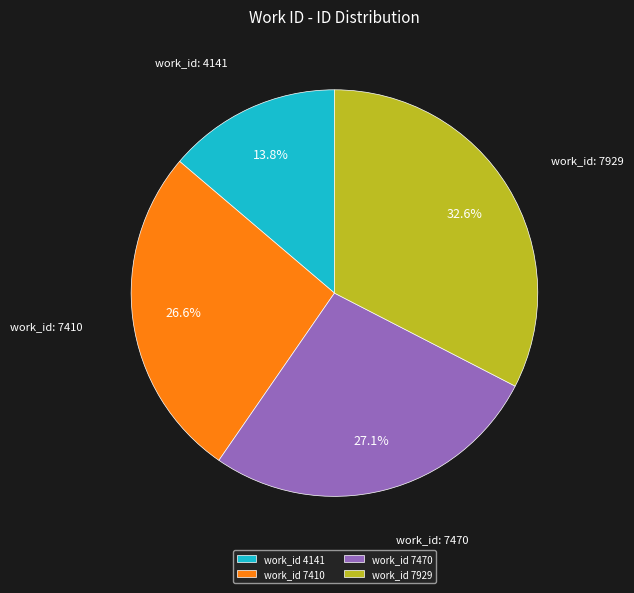

Approximately how many times larger is the value at work_id 7410 compared to work_id 4141?

1.9